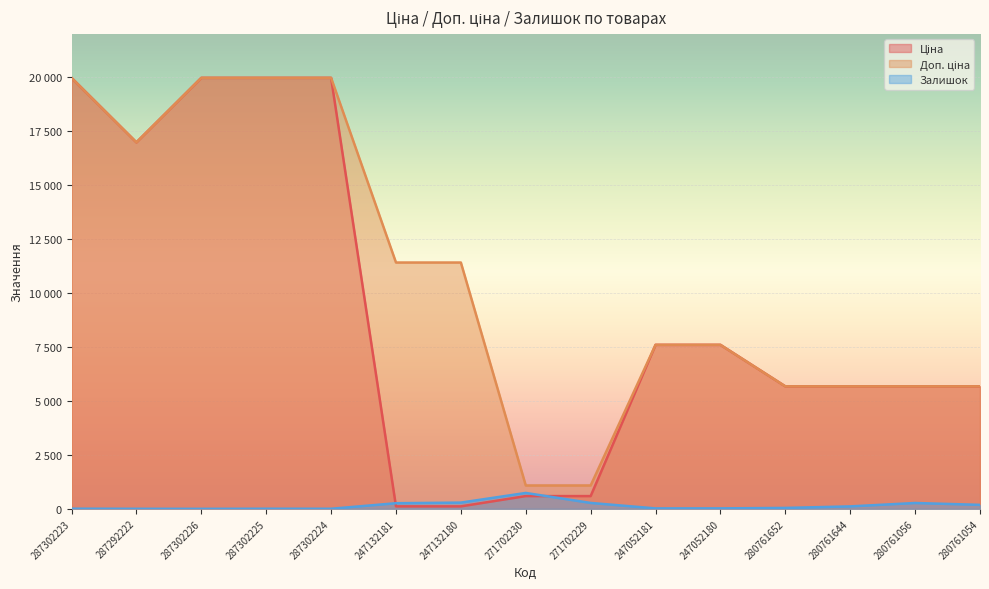

What value does the Доп. ціна series have at 280761056?

5673.8